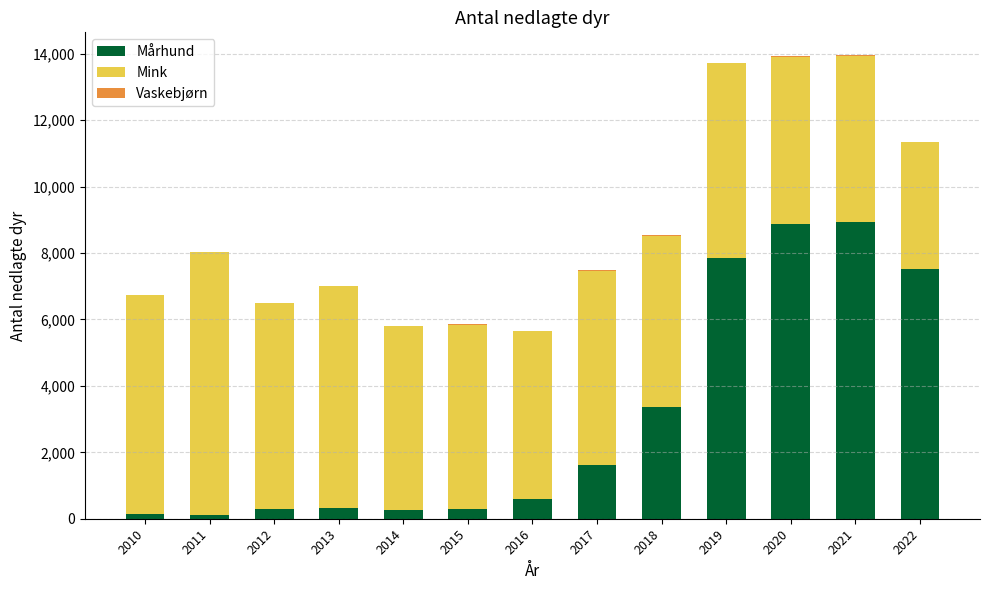

What is the total value across all series at 2013?

7005